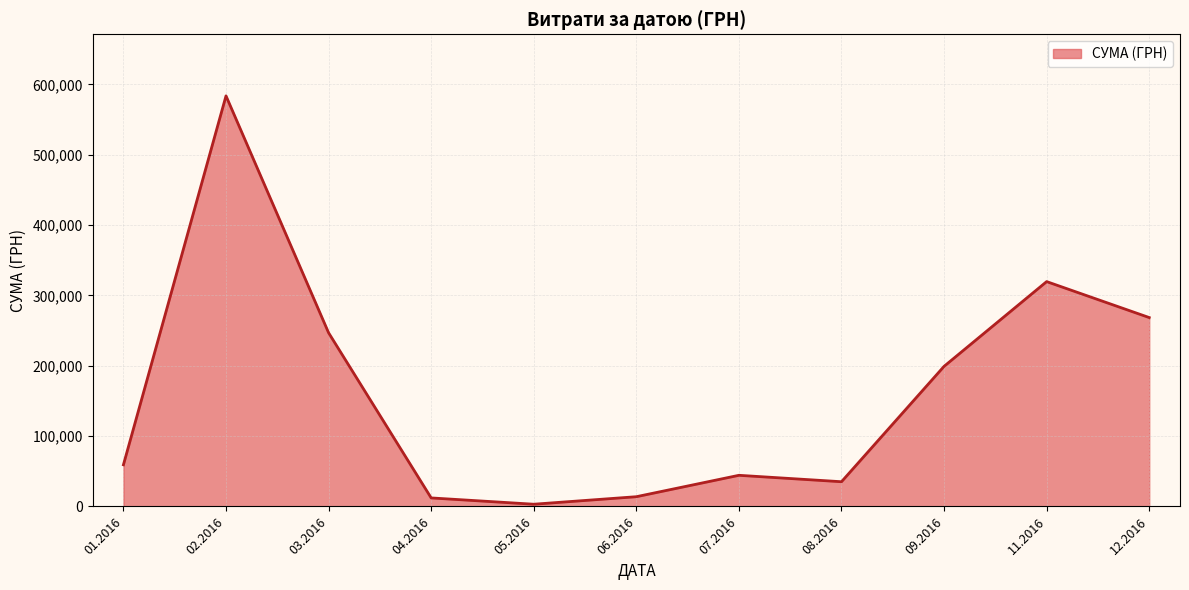

What is the greatest value displayed?

583556.1